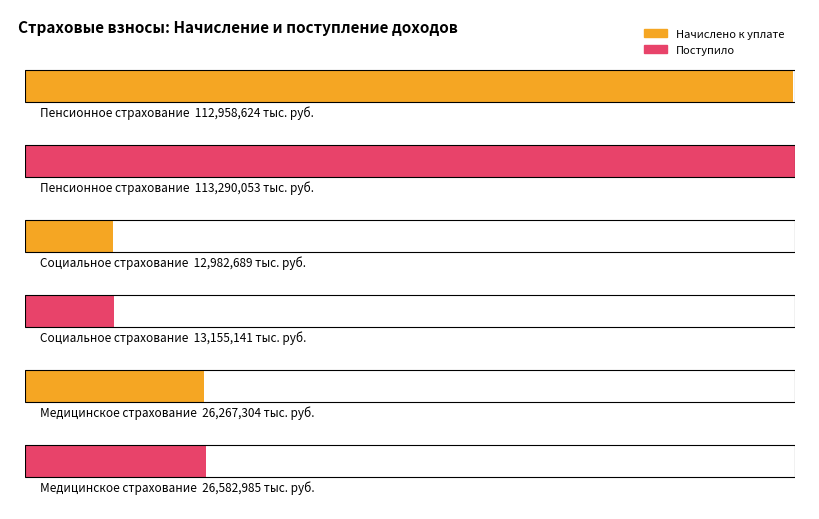

At which category does the chart reach its peak across all series?

Пенсионное страхование